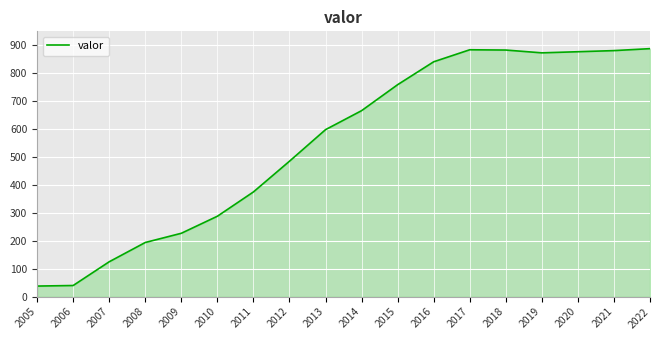

At which label is the value closest to 463?

2012